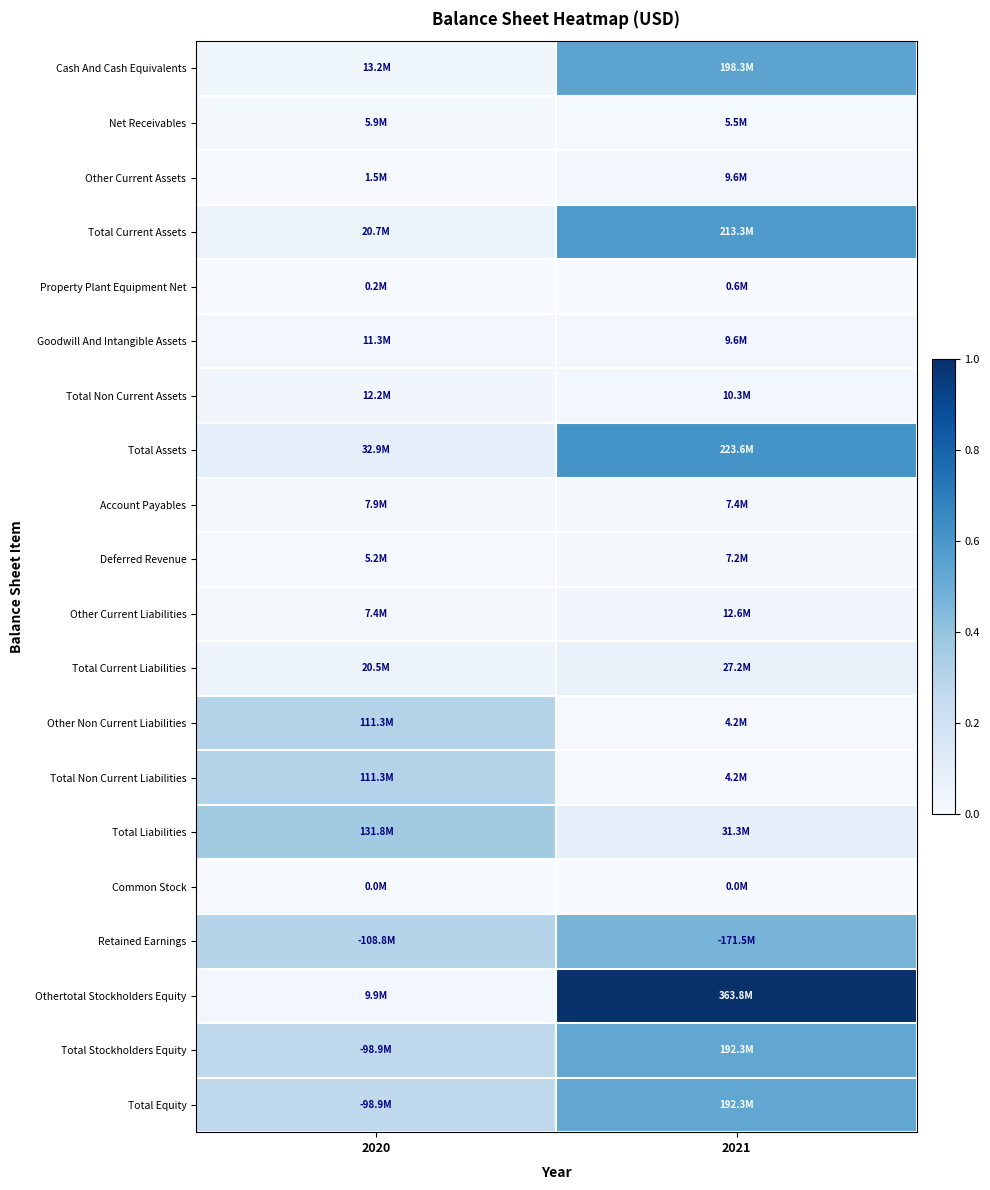

At which category is the sum across all series the highest?

2021